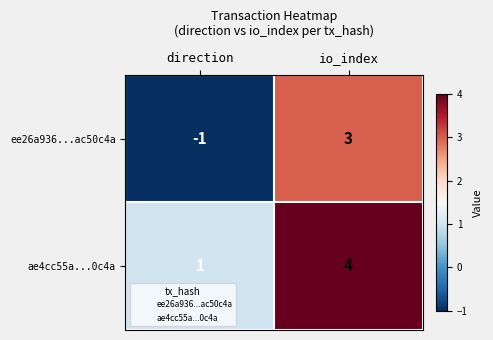

Reading left to right, list all the values displayed in this chart.

ee26a936...ac50c4a: direction=-1	io_index=3
ae4cc55a...0c4a: direction=1	io_index=4